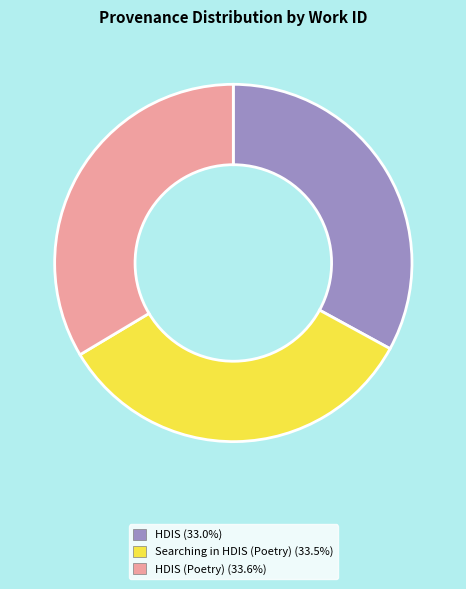

Is there a majority slice in this chart?

No